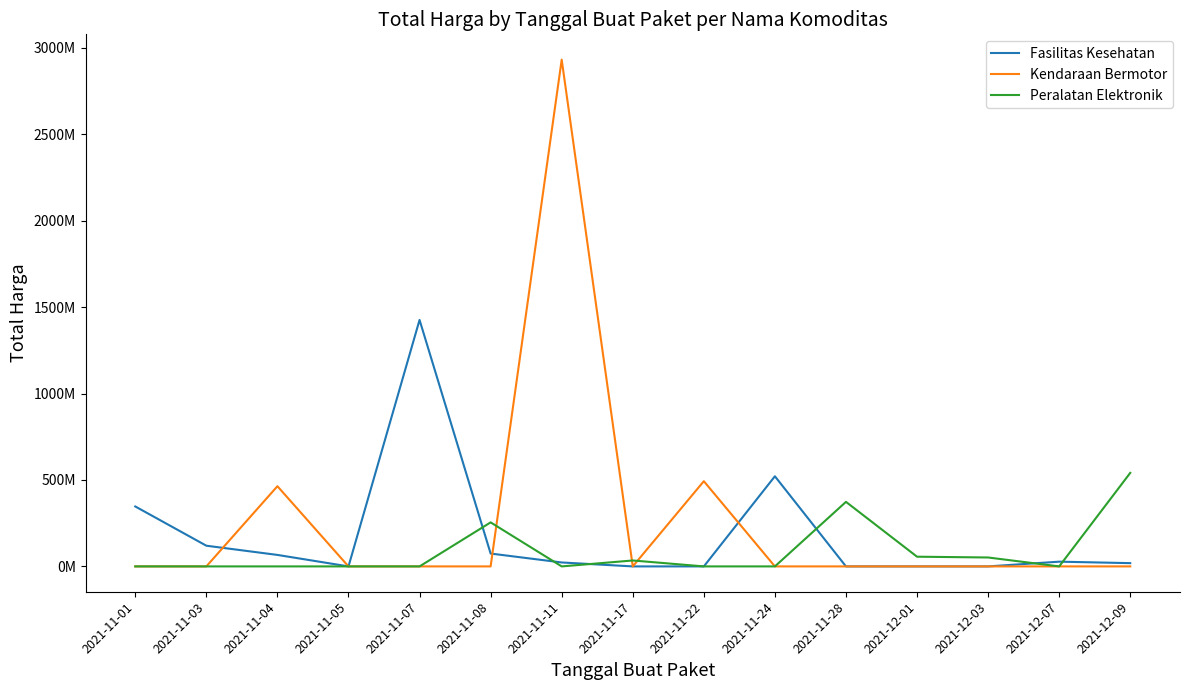

True or false: Peralatan Elektronik has more than 2 points higher than both neighbors.

True